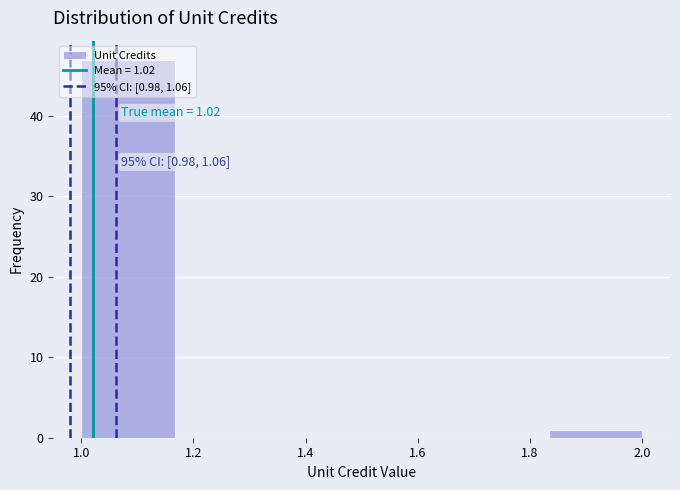

Which range on the x-axis has the tallest bar?

1.00 to 1.16